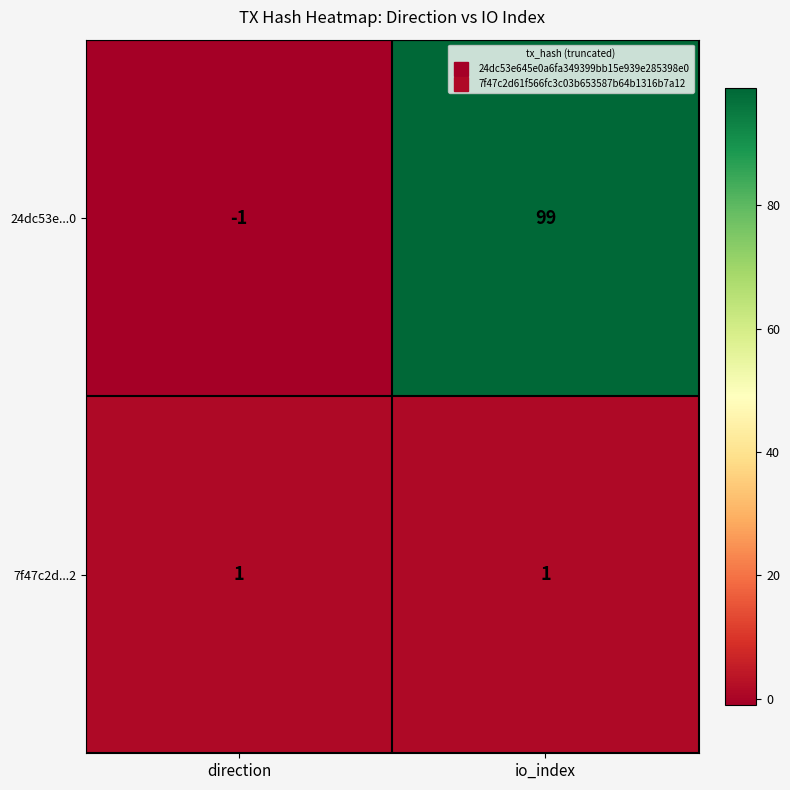

Reading right to left, extract all data points from this chart.

24dc53e...0: io_index=99	direction=-1
7f47c2d...2: io_index=1	direction=1